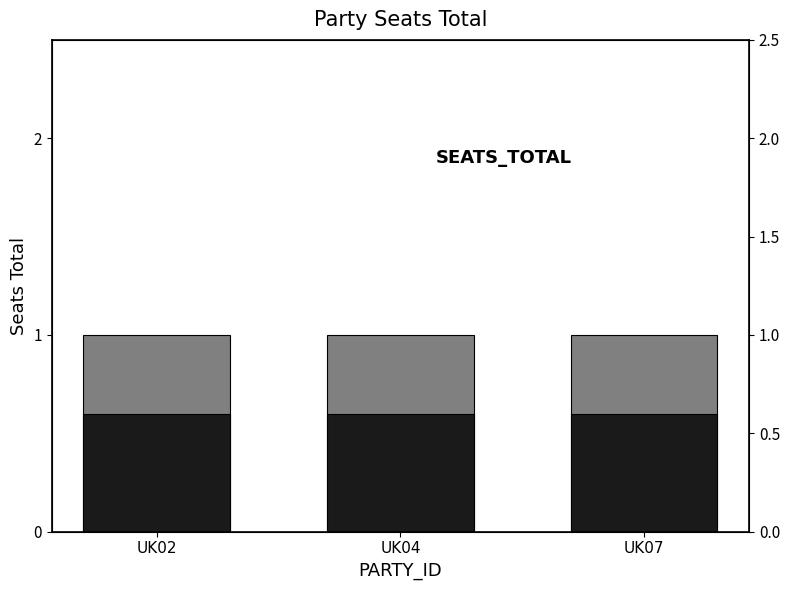

What is the average value of the Base series?

0.6